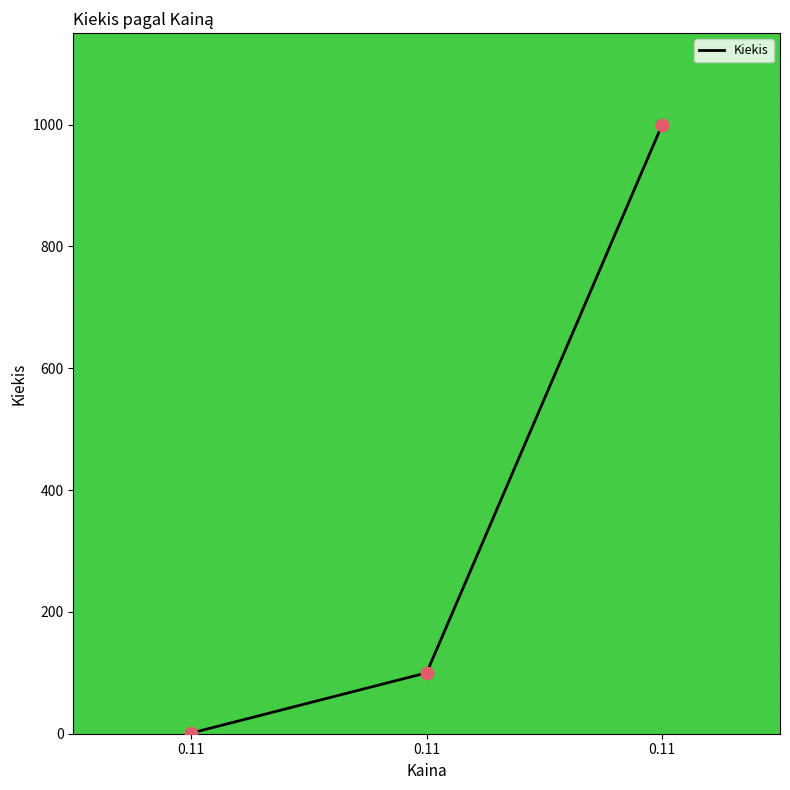

What is the change in value from 0.11 to 0.11?

+99